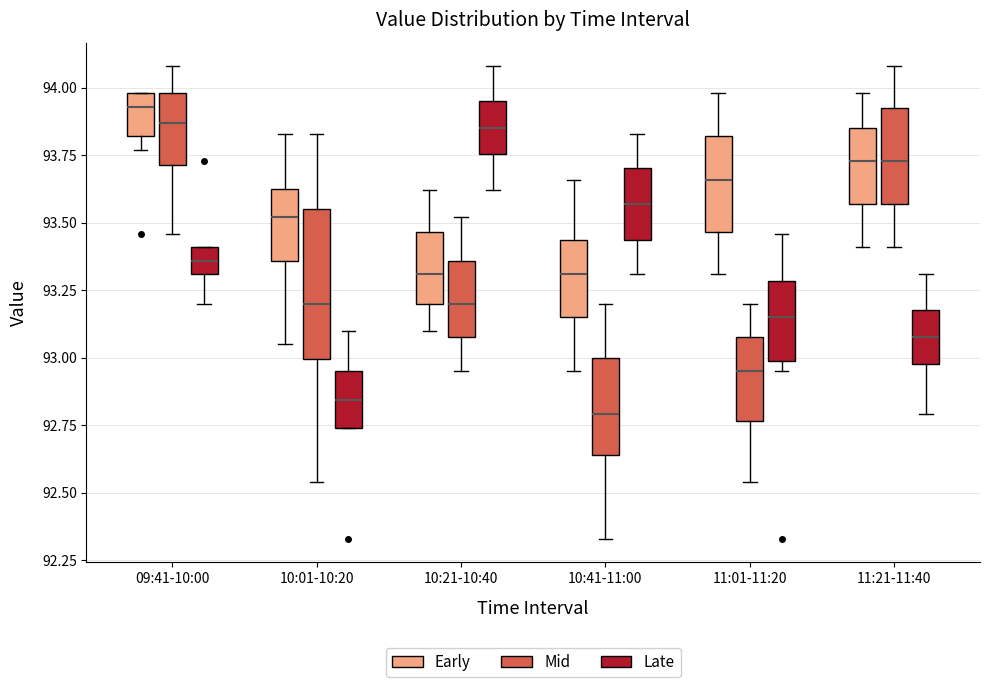

Where is the lower edge of the box for 11:21-11:40 (Mid) on the y-axis? The values are not printed on the chart, so give them approximately, as read against the axis.

93.55